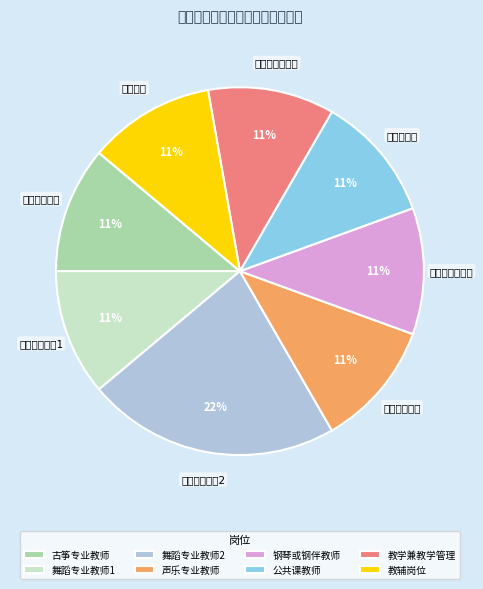

Rank the categories by value from lowest to highest.

古筝专业教师, 舞蹈专业教师1, 声乐专业教师, 钢琴或钢伴教师, 公共课教师, 教学兼教学管理, 教辅岗位, 舞蹈专业教师2